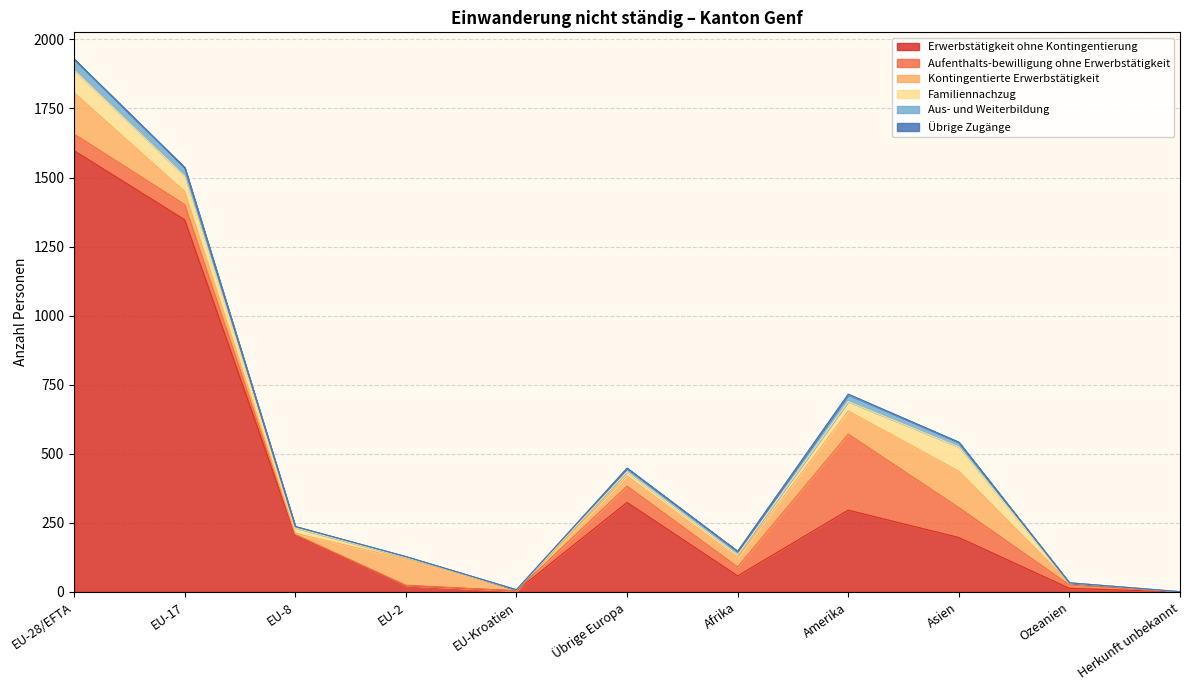

Where do Aufenthalts-bewilligung ohne Erwerbstätigkeit and Aus- und Weiterbildung first cross each other?

EU-17 and EU-8